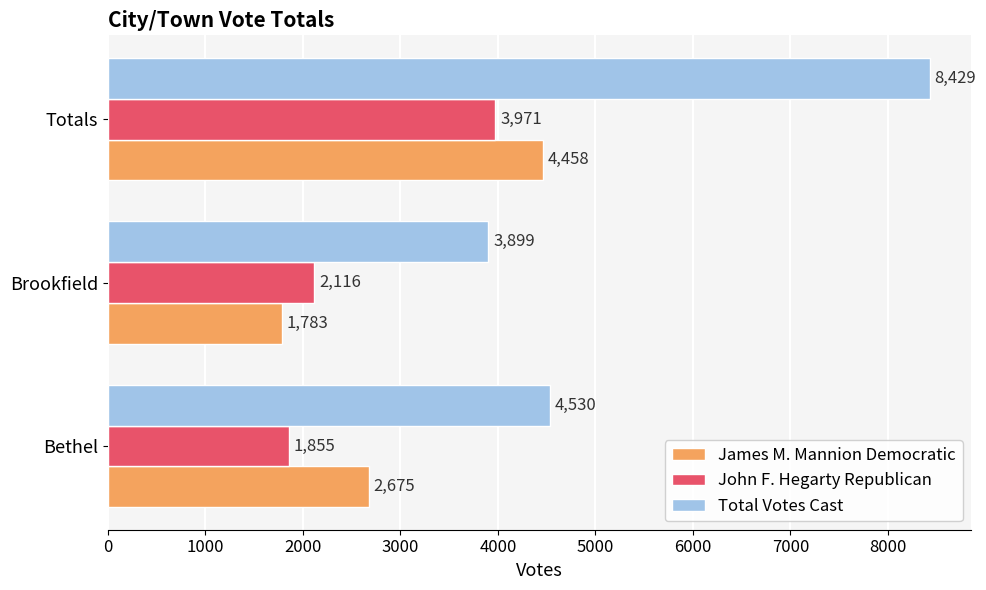

List the series in order of their peak value, highest first.

Total Votes Cast, James M. Mannion Democratic, John F. Hegarty Republican